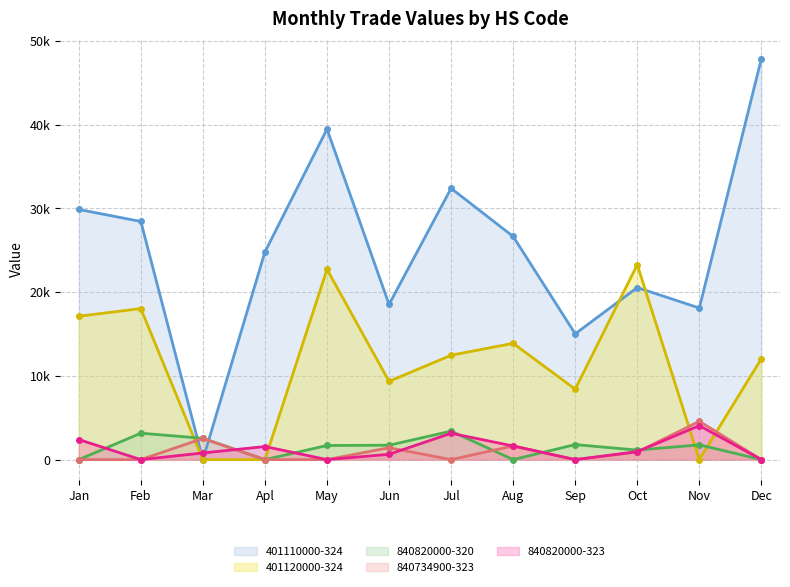

Which series has the largest range (max minus min)?

Value-Jan to Dec (401110000-324)